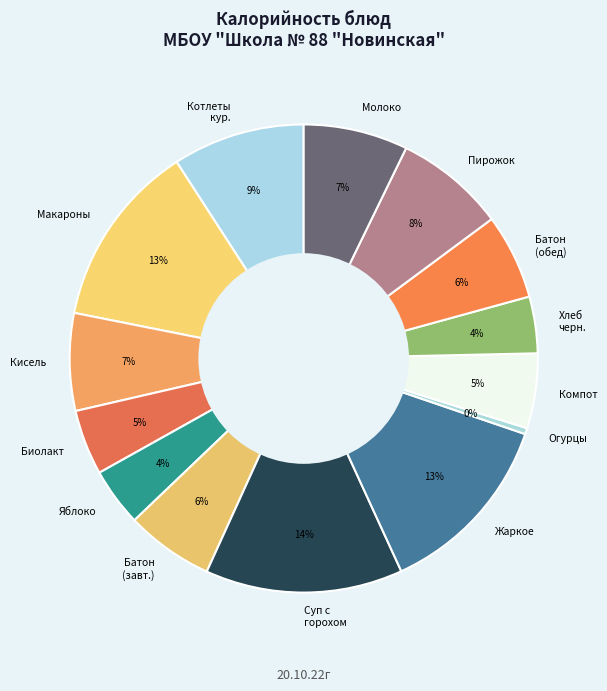

Does any single category account for the majority?

No